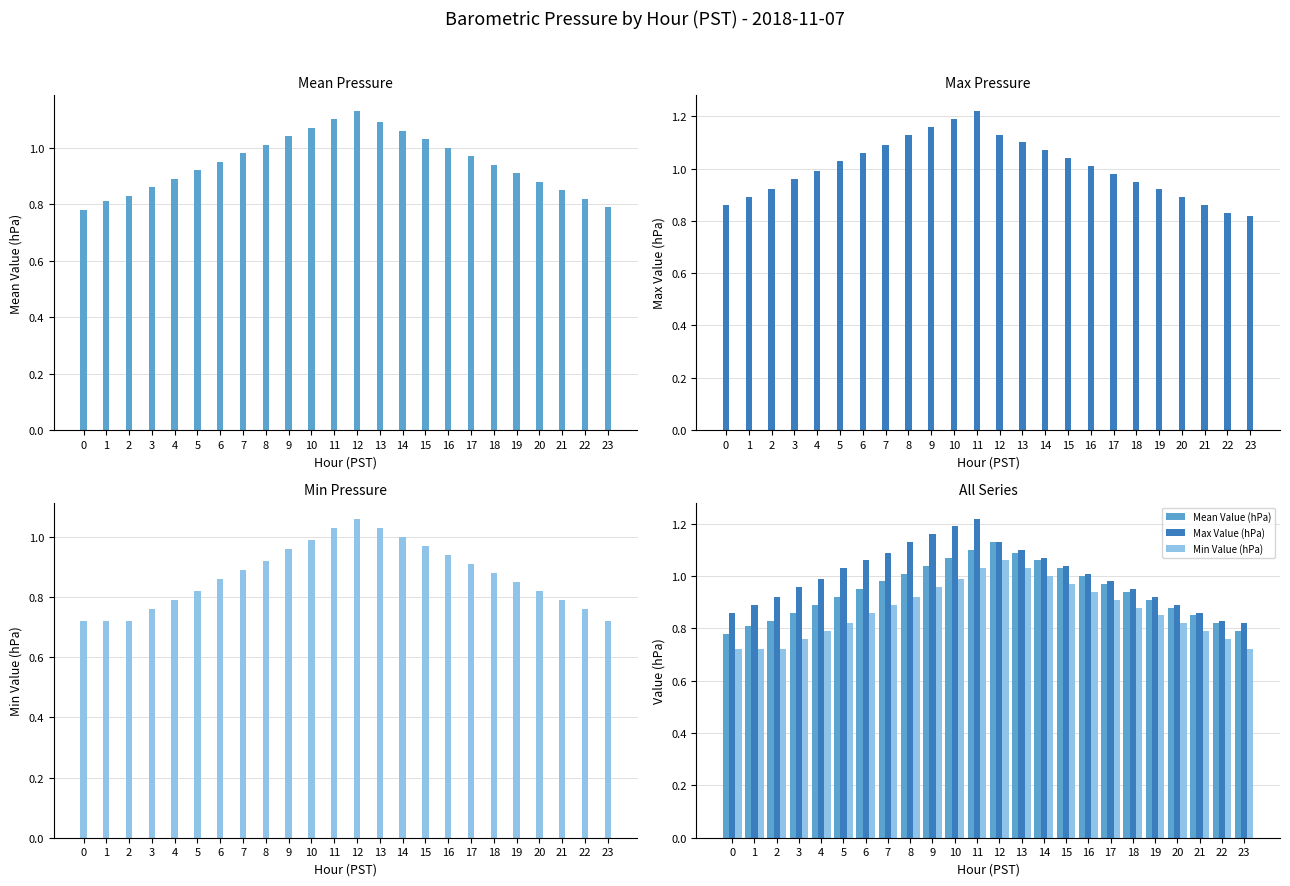

What is the value of the Mean Value (hPa) bar at the 14th from the left?

1.1